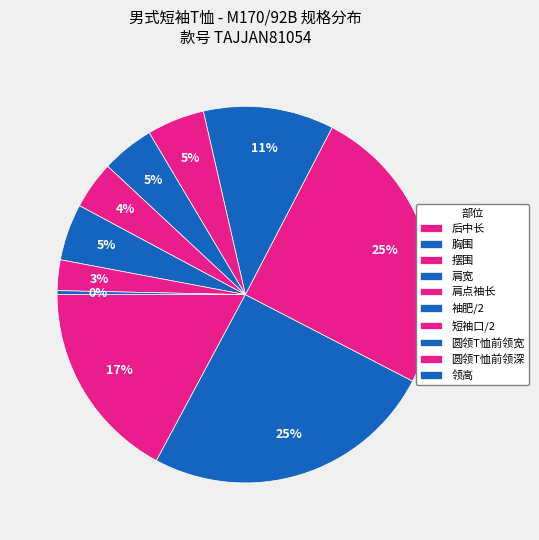

How many slices are in this pie chart?

10